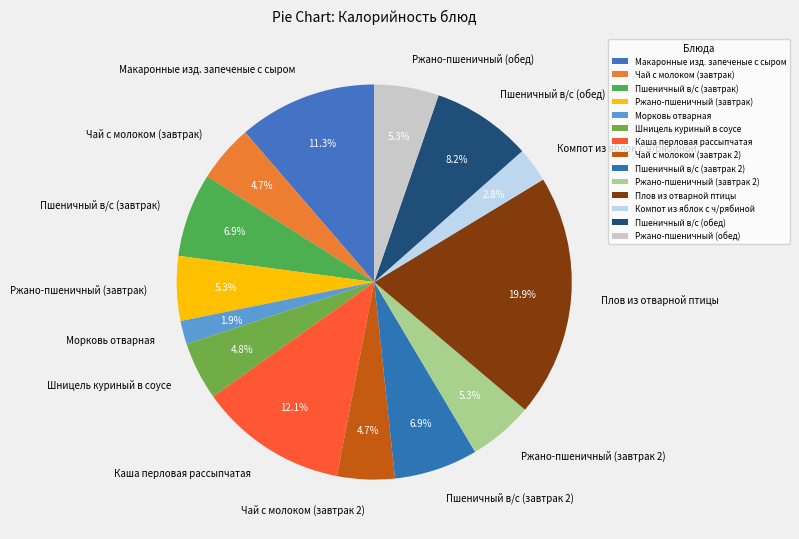

What percentage is the Каша перловая рассыпчатая slice, to the nearest percent?

12%